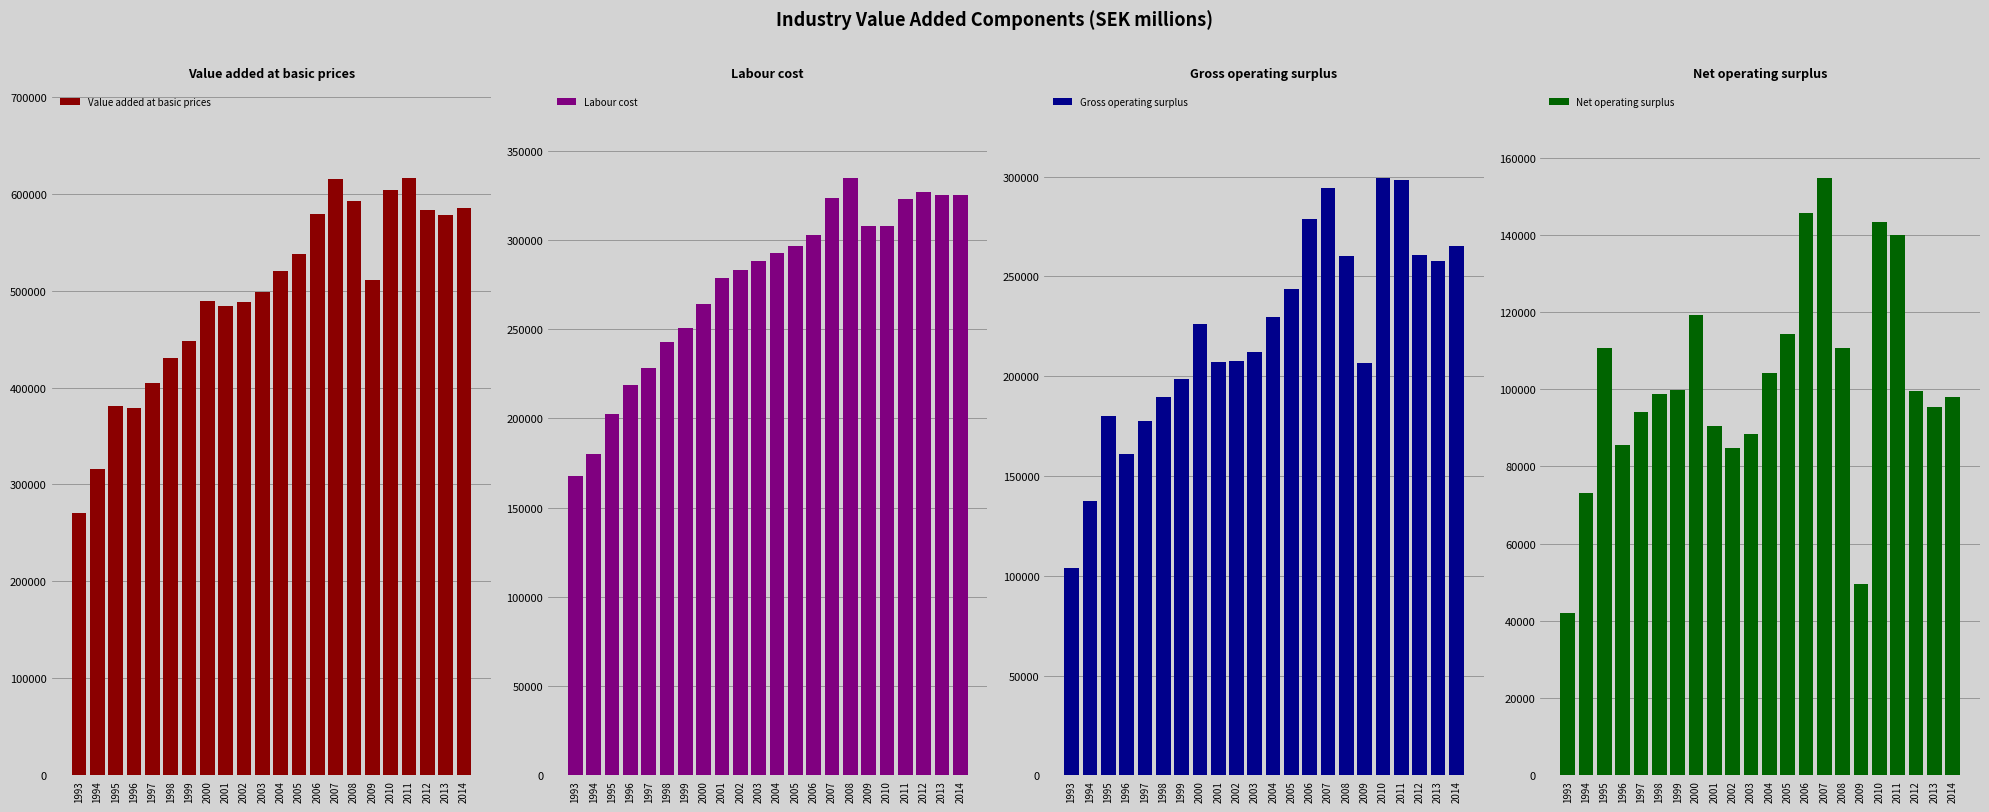

What is the sum of the Net operating surplus values at 2006 and 1995?

256530